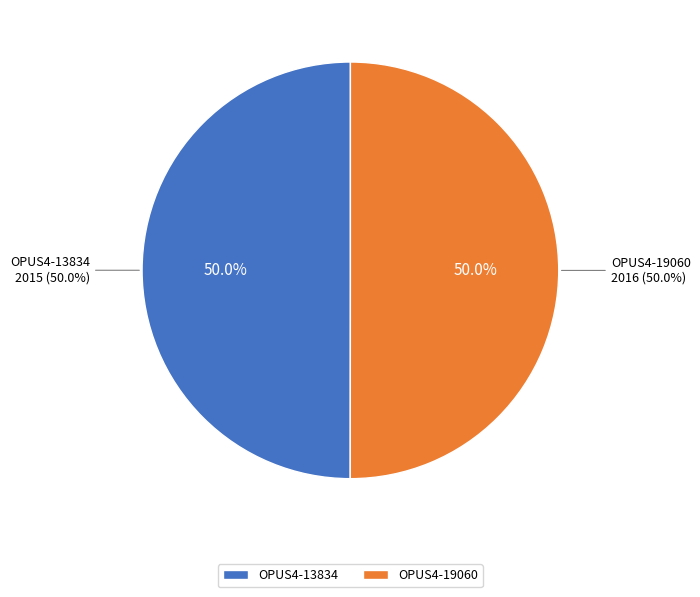

Between OPUS4-19060 and OPUS4-13834, which is larger?

OPUS4-19060